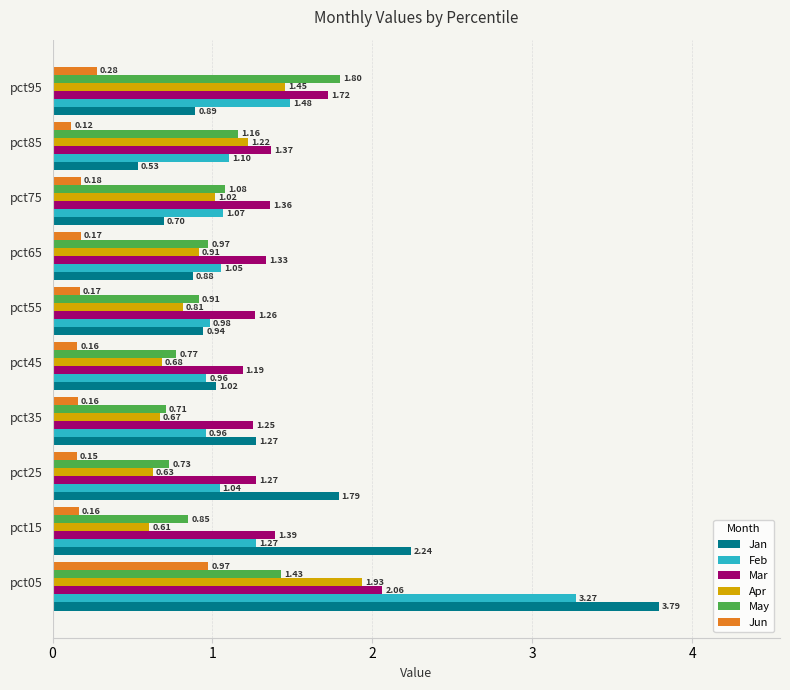

Which series has the largest total across all categories?

Mar